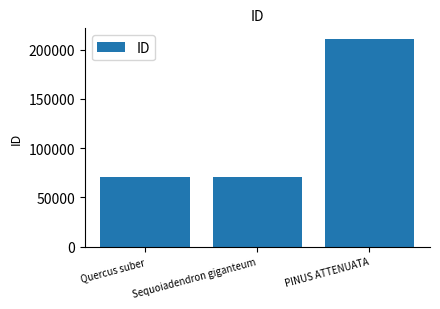

What is the sum of the values at PINUS ATTENUATA and Sequoiadendron giganteum?

282072